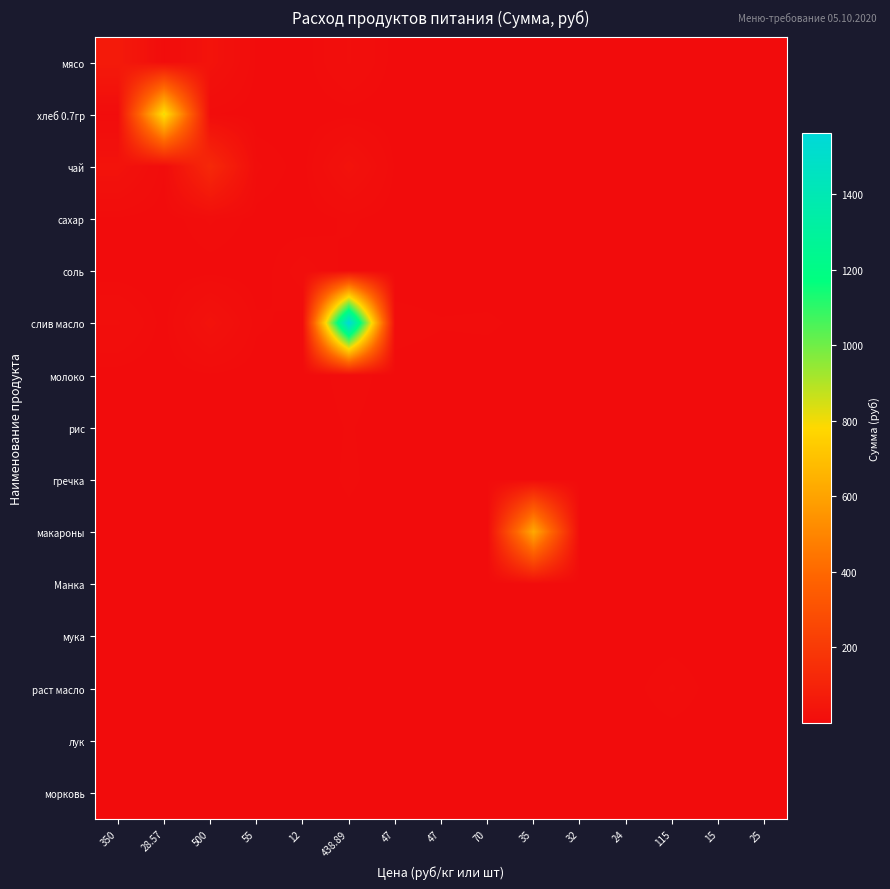

Which label corresponds to the smallest value in the chart?

15